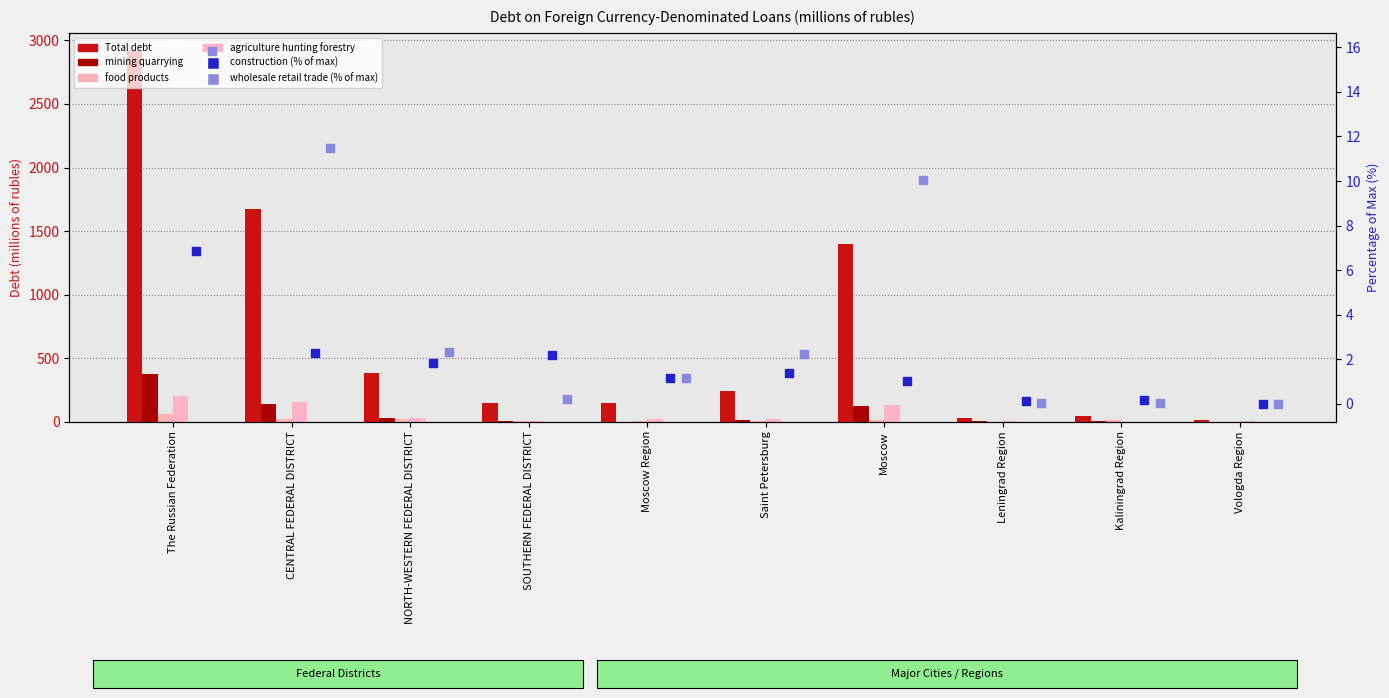

Which series contains the highest Y value?

Total